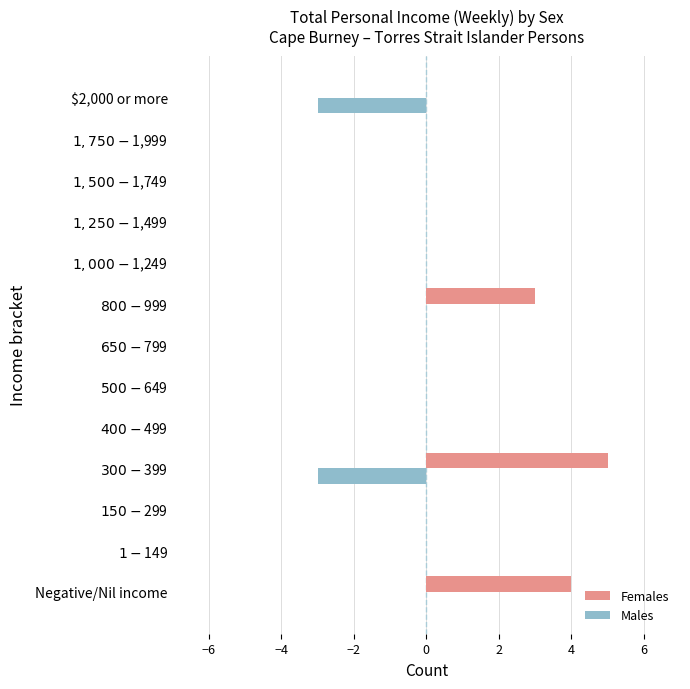

Which series has the largest total across all categories?

Females